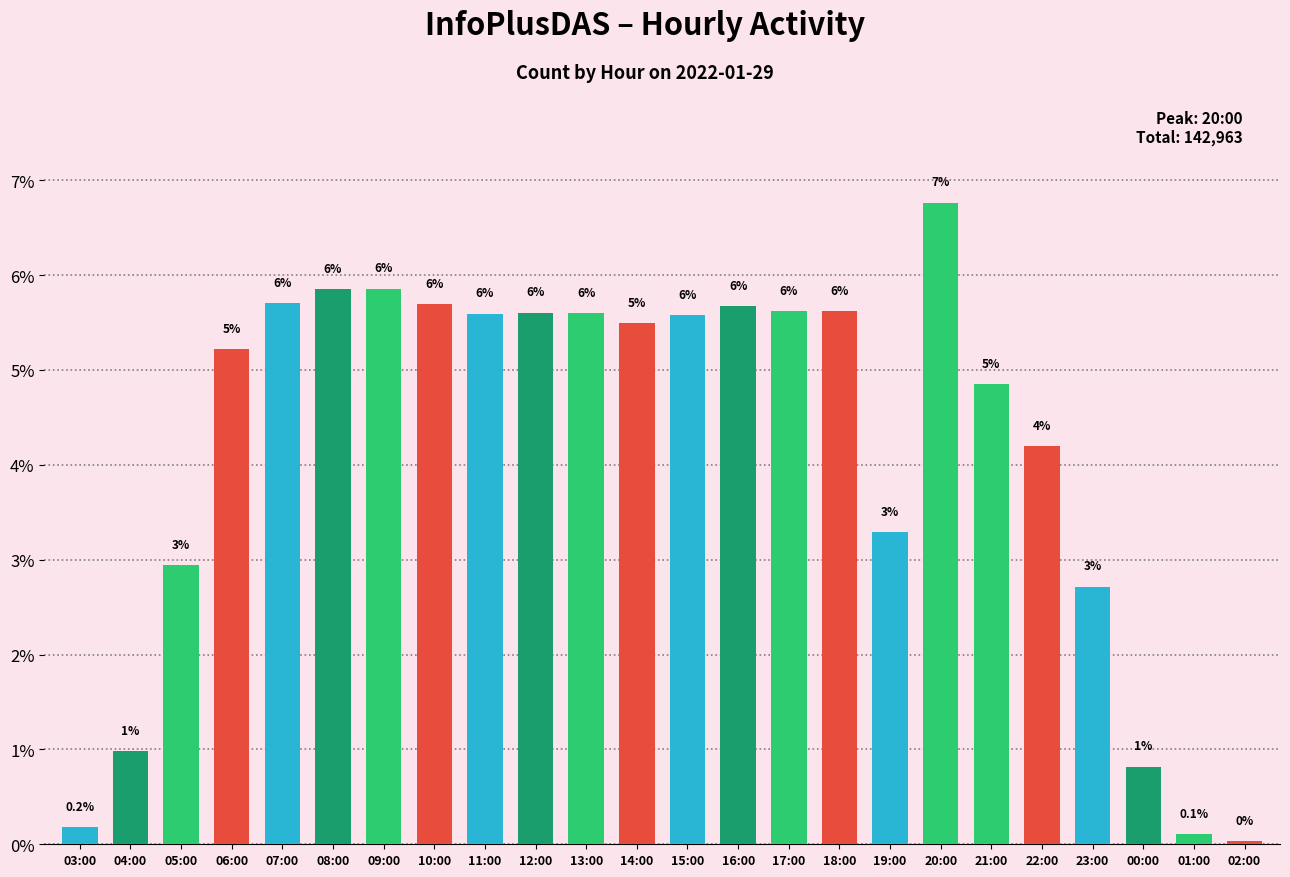

Rank the categories by value from lowest to highest.

02:00, 01:00, 03:00, 00:00, 04:00, 23:00, 05:00, 19:00, 22:00, 21:00, 06:00, 14:00, 15:00, 11:00, 13:00, 12:00, 18:00, 17:00, 16:00, 10:00, 07:00, 08:00, 09:00, 20:00